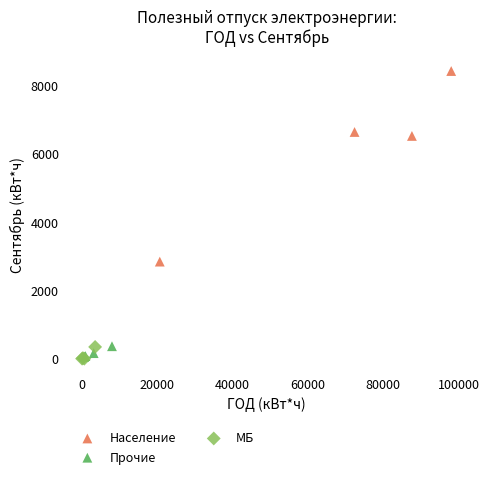

Which series has the widest spread of Y values?

Население